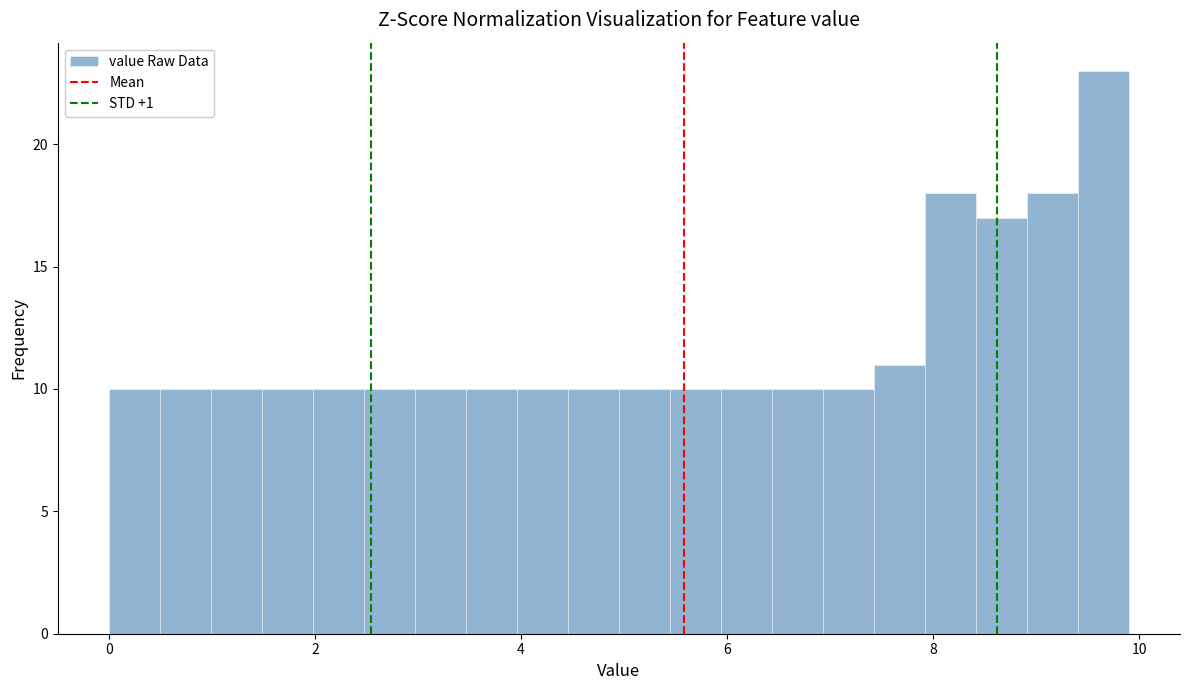

Around what value on the x-axis is the tallest bar? Give the approximate position of its centre, as read against the axis.

9.6